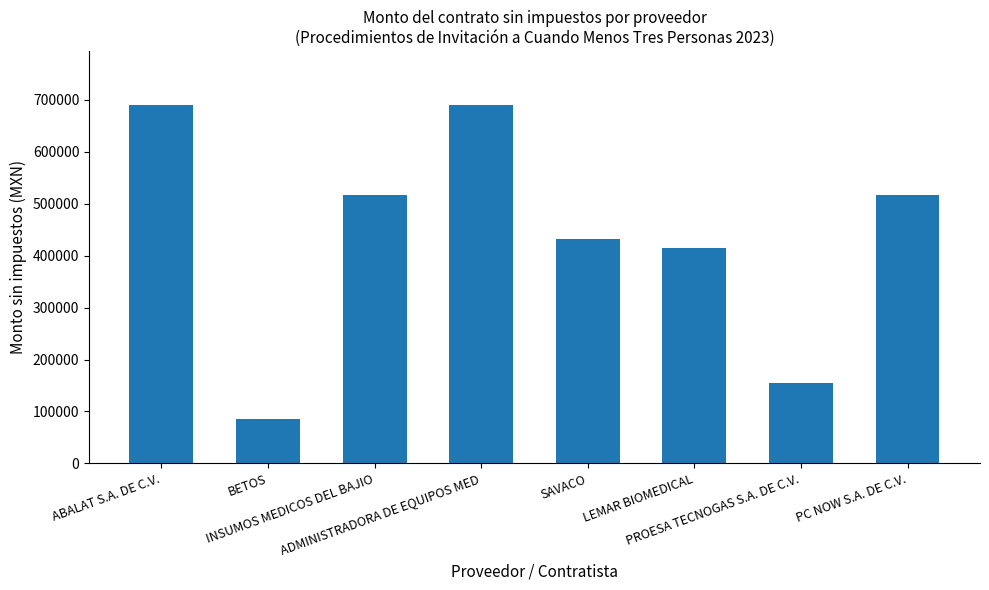

What is the value of the 5th bar from the left?

431034.5